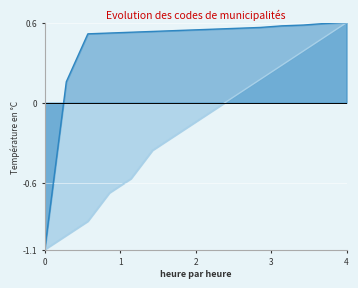

At which category is the sum across all series the highest?

4